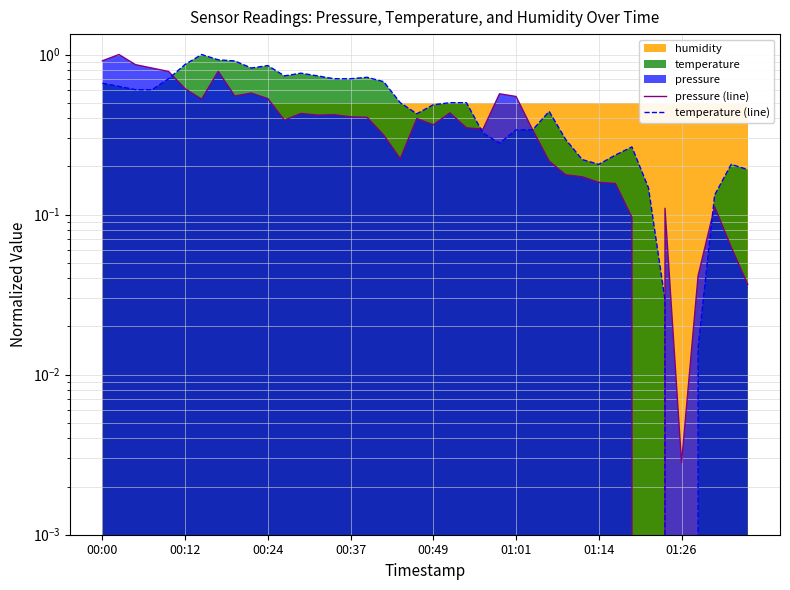

What is the difference between the second highest and second lowest values in the temperature (line) series?

0.9